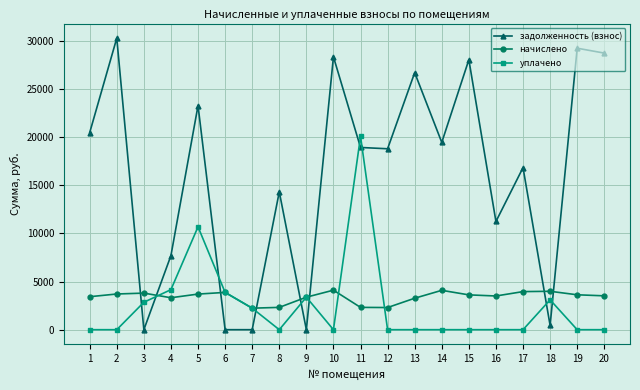

Which series ends up on top after the final intersection of начислено and задолженность (взнос)?

задолженность (взнос)